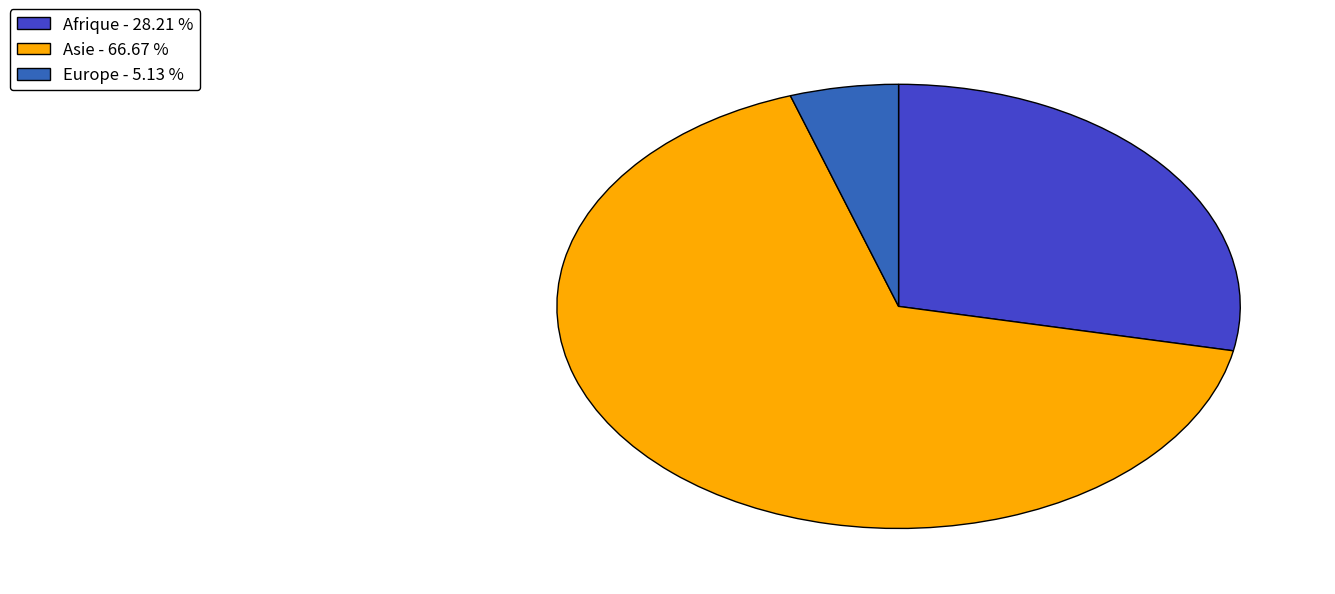

Which category has the biggest portion of the pie?

Asie - 66.67 %